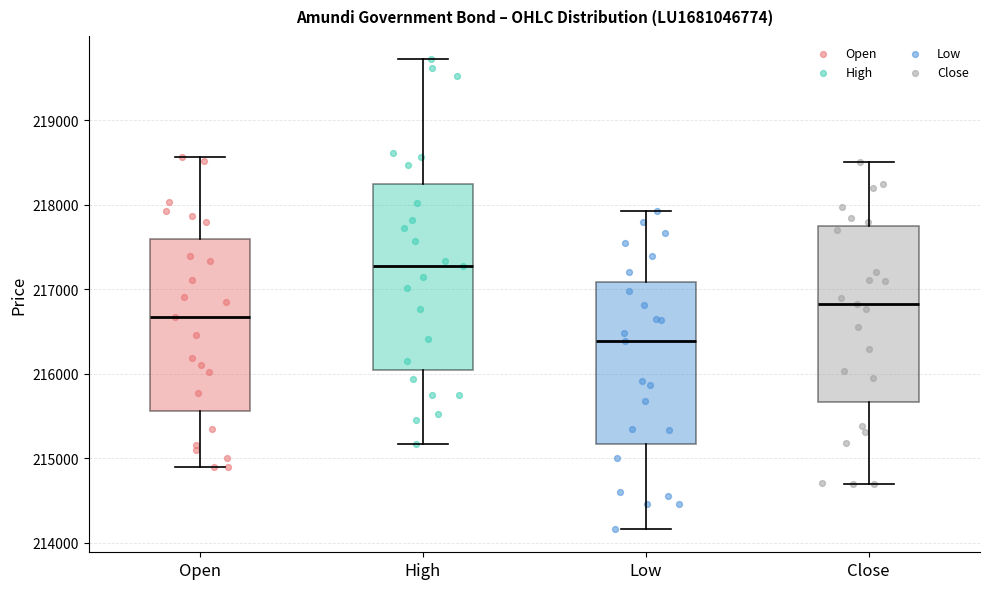

Where does the lower whisker of the box for Low end on the y-axis? The values are not printed on the chart, so give them approximately, as read against the axis.

214200